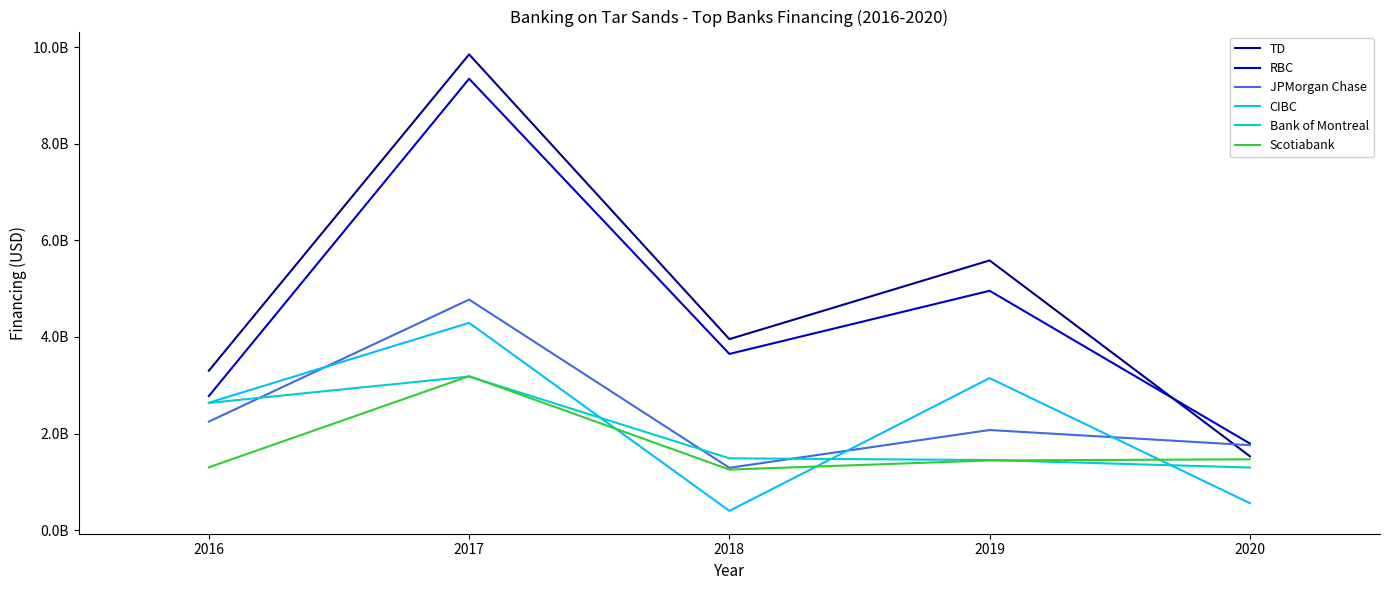

What are all the series names shown in the legend?

TD, RBC, JPMorgan Chase, CIBC, Bank of Montreal, Scotiabank